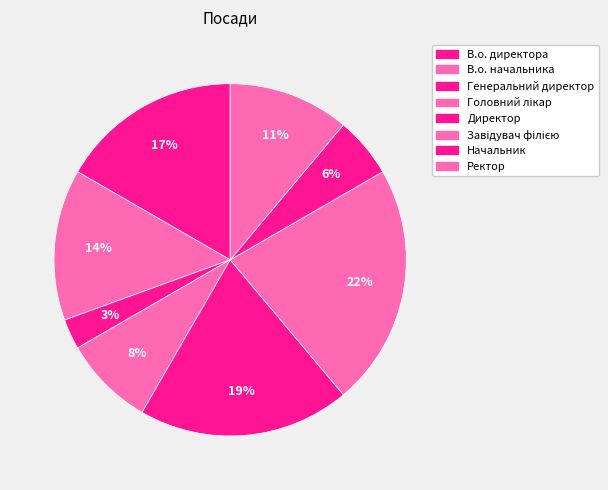

What is the smallest slice in the pie chart?

Генеральний директор